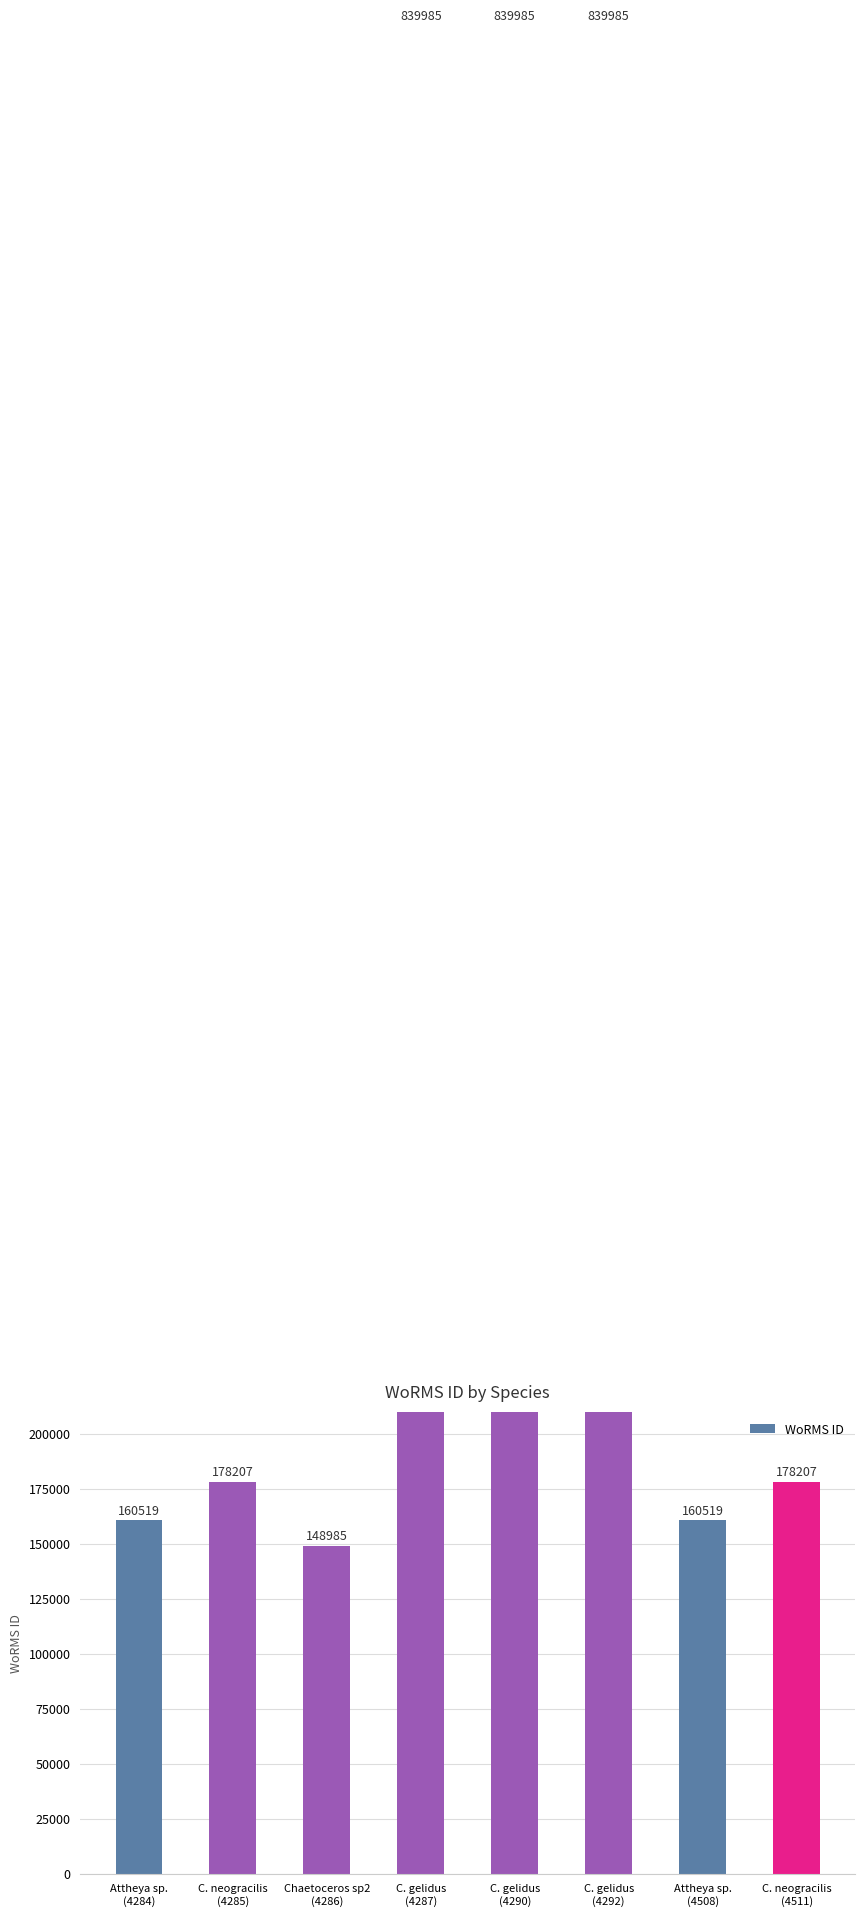

What is the difference between the maximum and minimum values?

691000